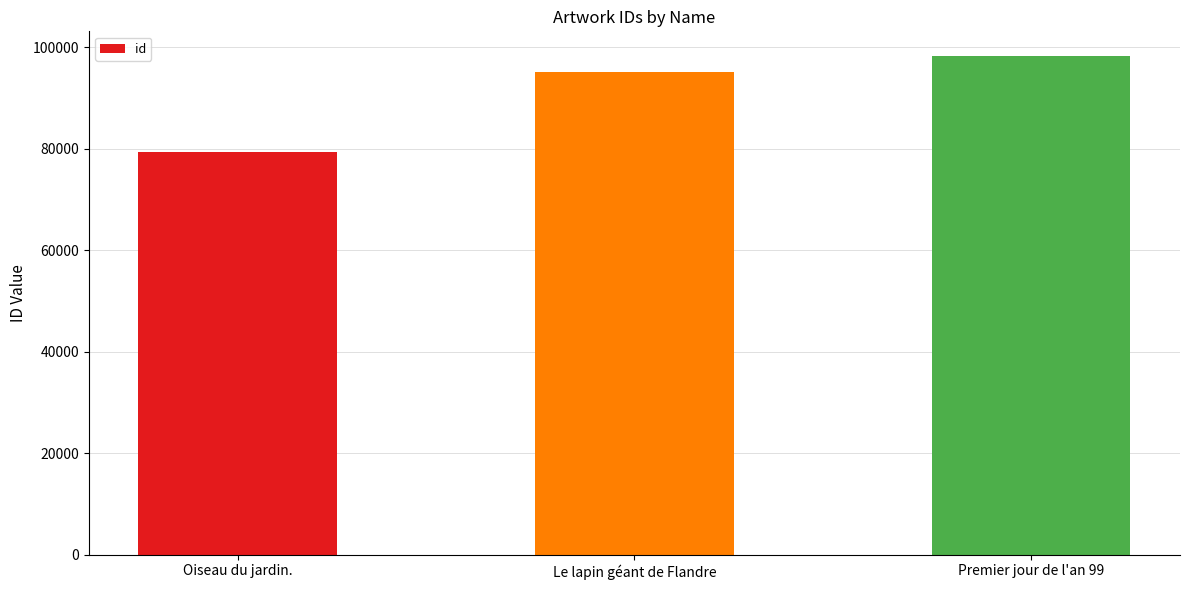

What is the label of the 2nd bar from the right?

Le lapin géant de Flandre